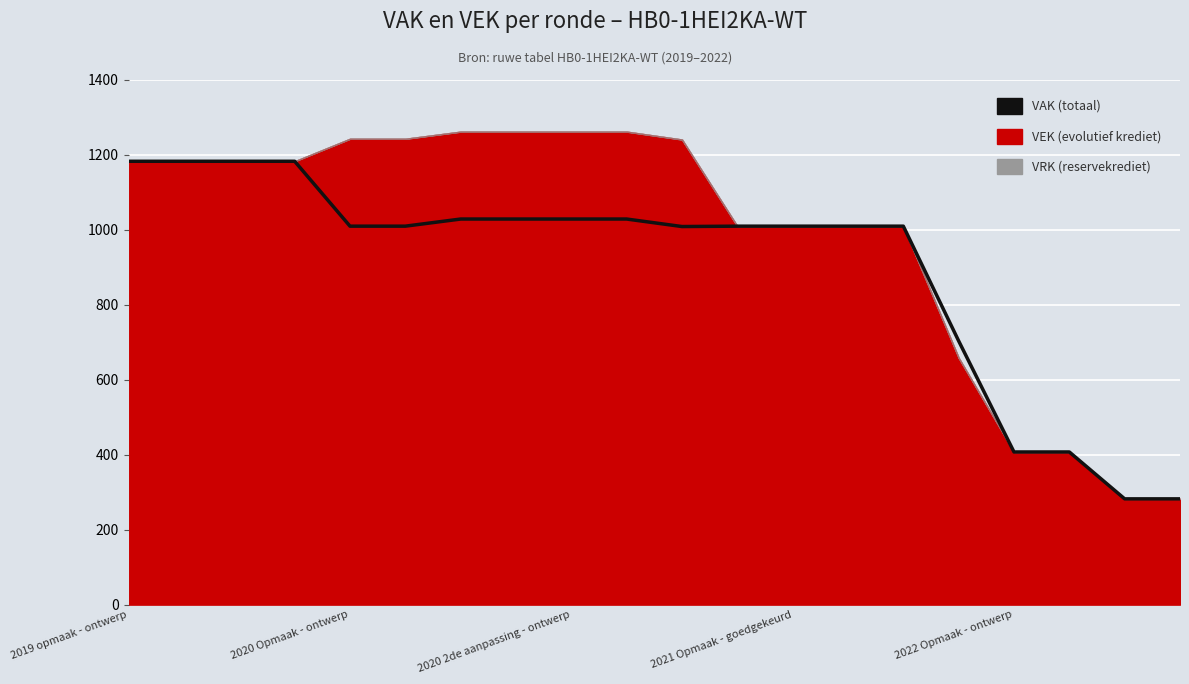

Reading left to right, list all the values displayed in this chart.

1182	1182	1182	1182	1009	1009	1028	1028	1028	1028	1008	1009	1009	1009	1009	703	407	407	282	282